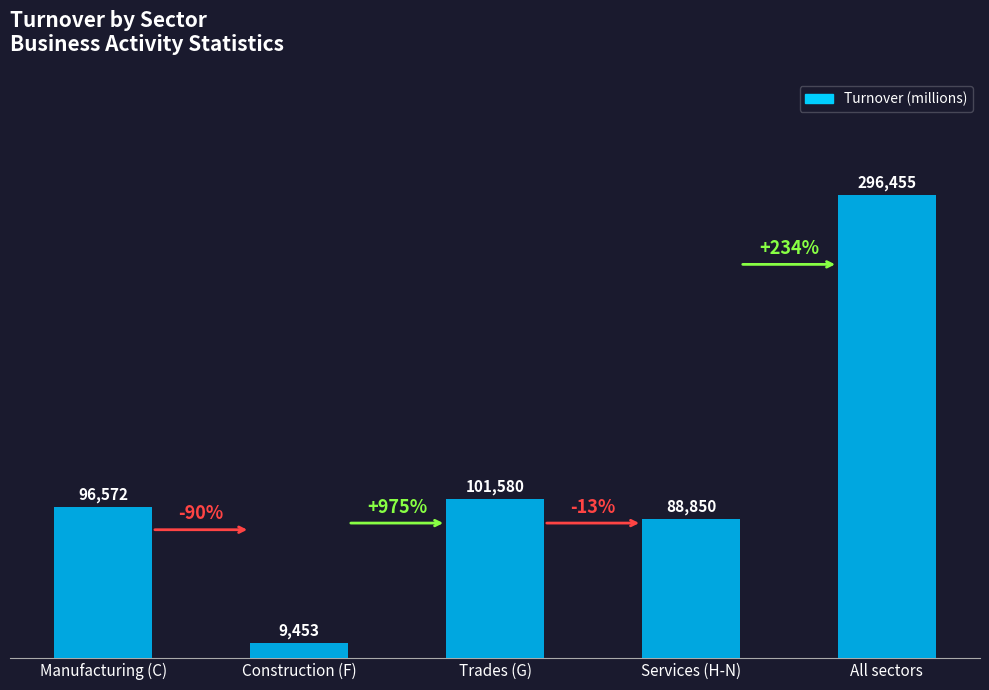

What is the average value?

118582